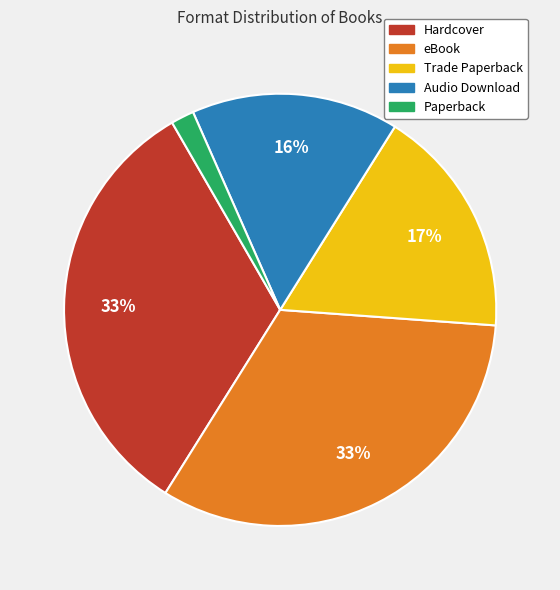

To the nearest percent, what percentage of the pie is eBook?

33%